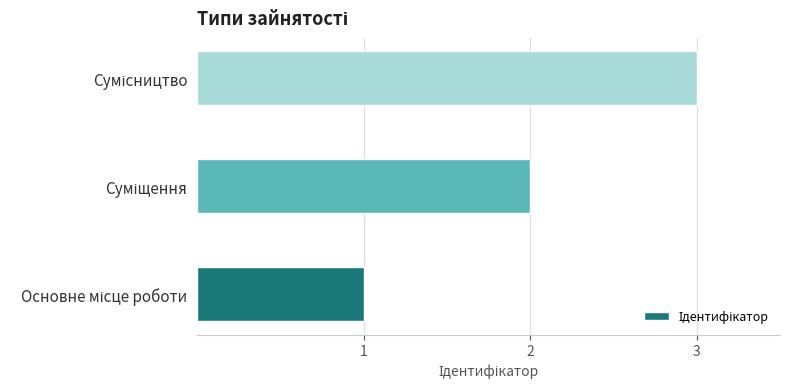

What is the greatest value displayed?

3